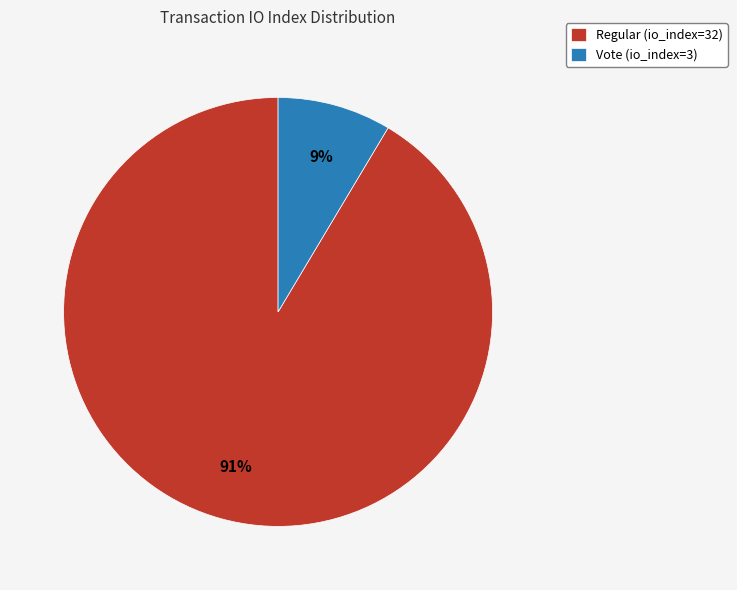

Is it true that Regular (io_index=32) is 78% of the pie?

False